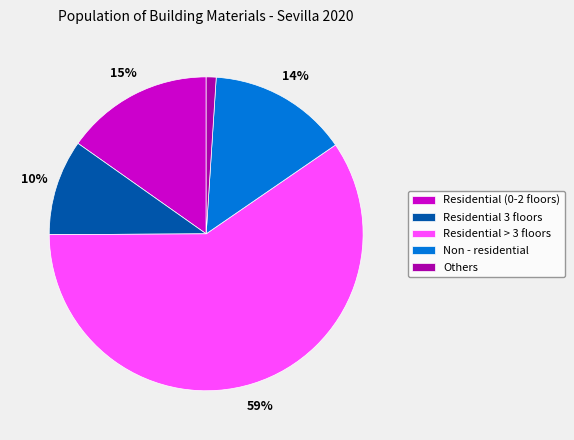

Approximately how many times larger is the value at Residential (0-2 floors) compared to Residential > 3 floors?

0.3